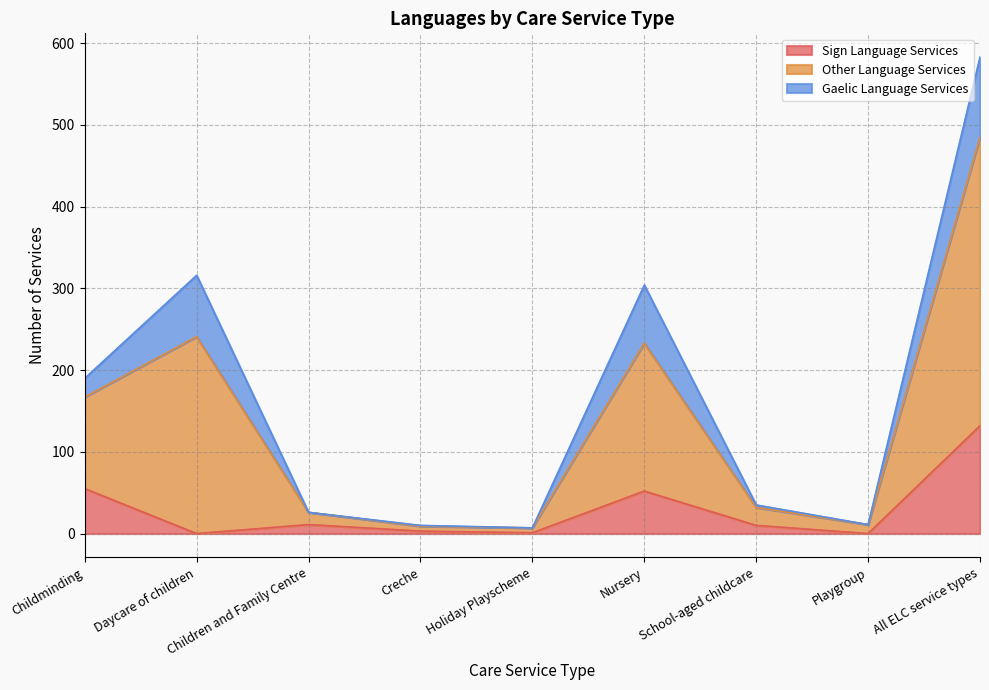

What is the sum of all Sign Language Services values?

264